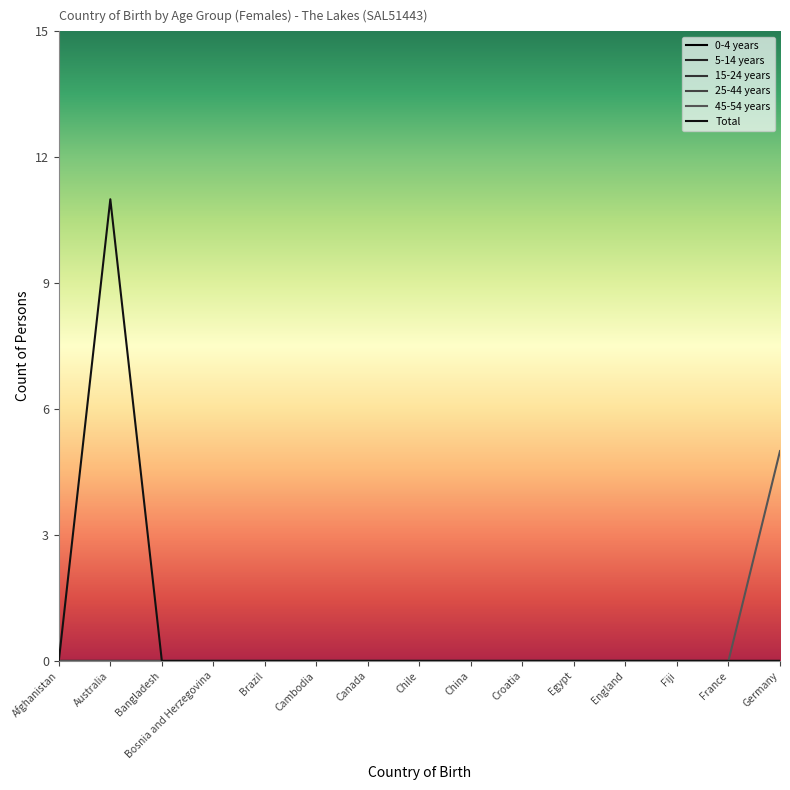

Is this an area chart (filled region under the line)?

No